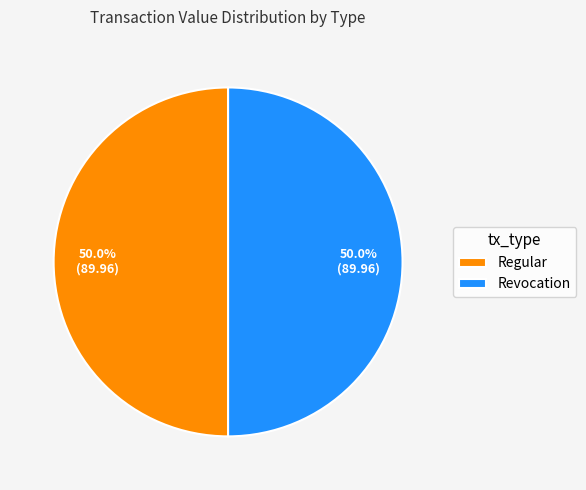

What portion of the pie excludes Regular?

50.0%